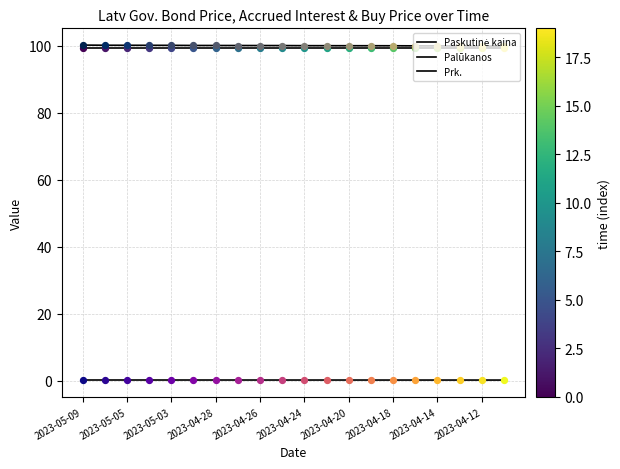

Does the chart have visible grid lines?

Yes